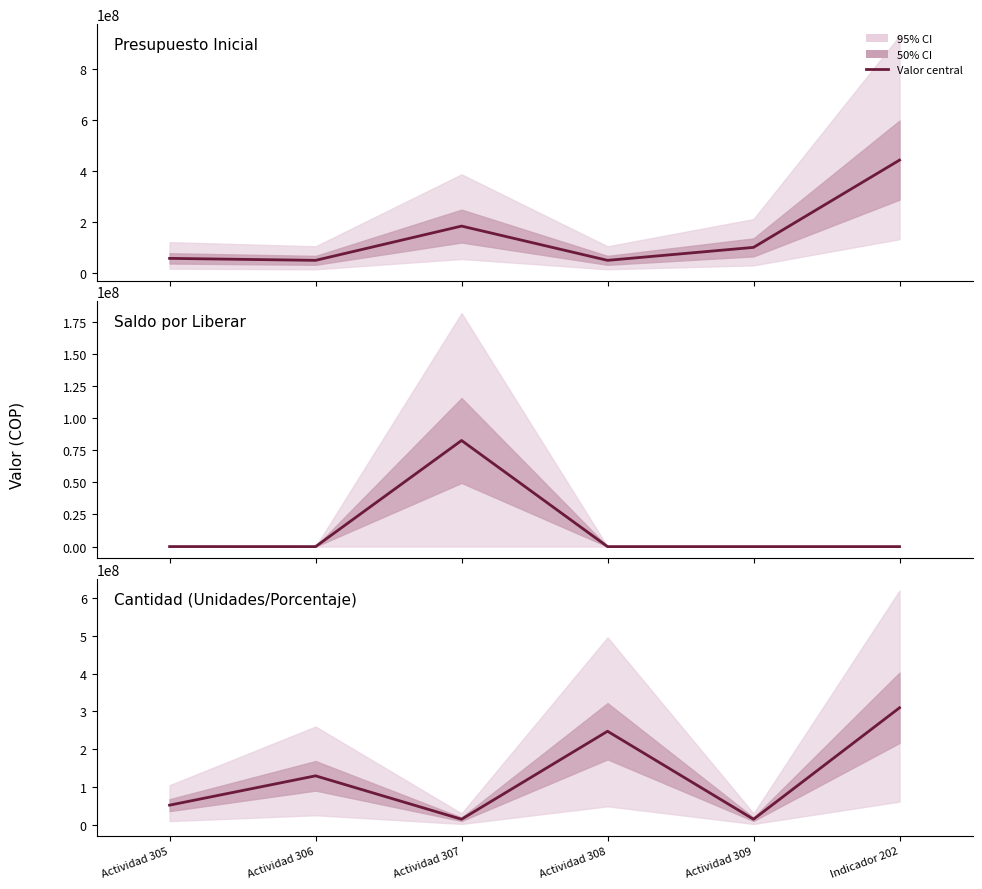

True or false: Saldo por Liberar and Presupuesto Inicial cross at least once.

False